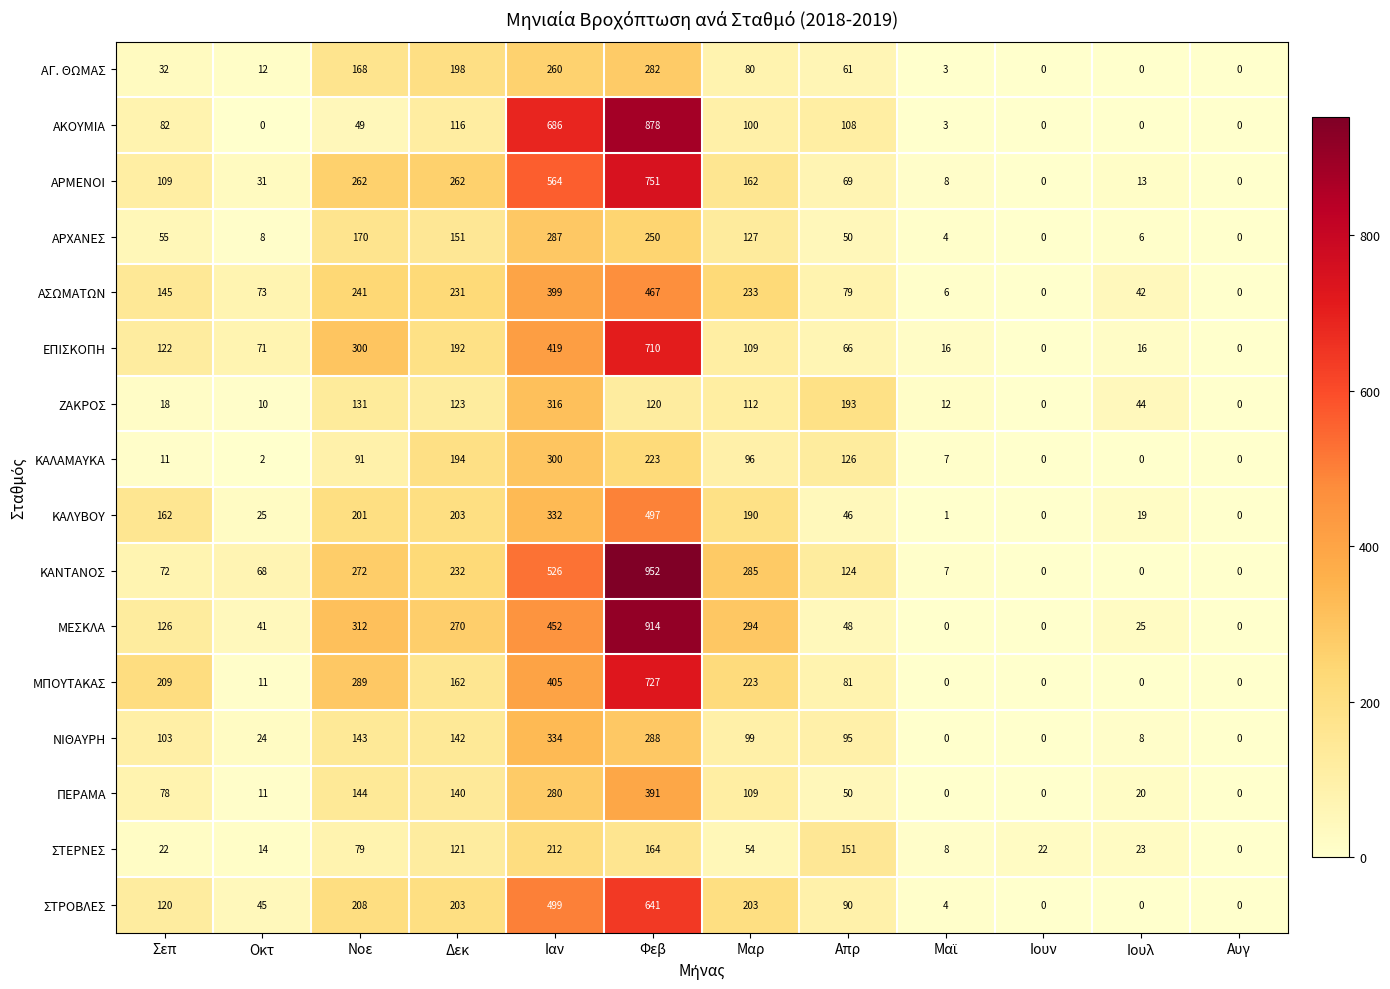

List the series in order of their peak value, lowest first.

ΣΤΕΡΝΕΣ, ΑΓ. ΘΩΜΑΣ, ΑΡΧΑΝΕΣ, ΚΑΛΑΜΑΥΚΑ, ΖΑΚΡΟΣ, ΝΙΘΑΥΡΗ, ΠΕΡΑΜΑ, ΑΣΩΜΑΤΩΝ, ΚΑΛΥΒΟΥ, ΣΤΡΟΒΛΕΣ, ΕΠΙΣΚΟΠΗ, ΜΠΟΥΤΑΚΑΣ, ΑΡΜΕΝΟΙ, ΑΚΟΥΜΙΑ, ΜΕΣΚΛΑ, ΚΑΝΤΑΝΟΣ